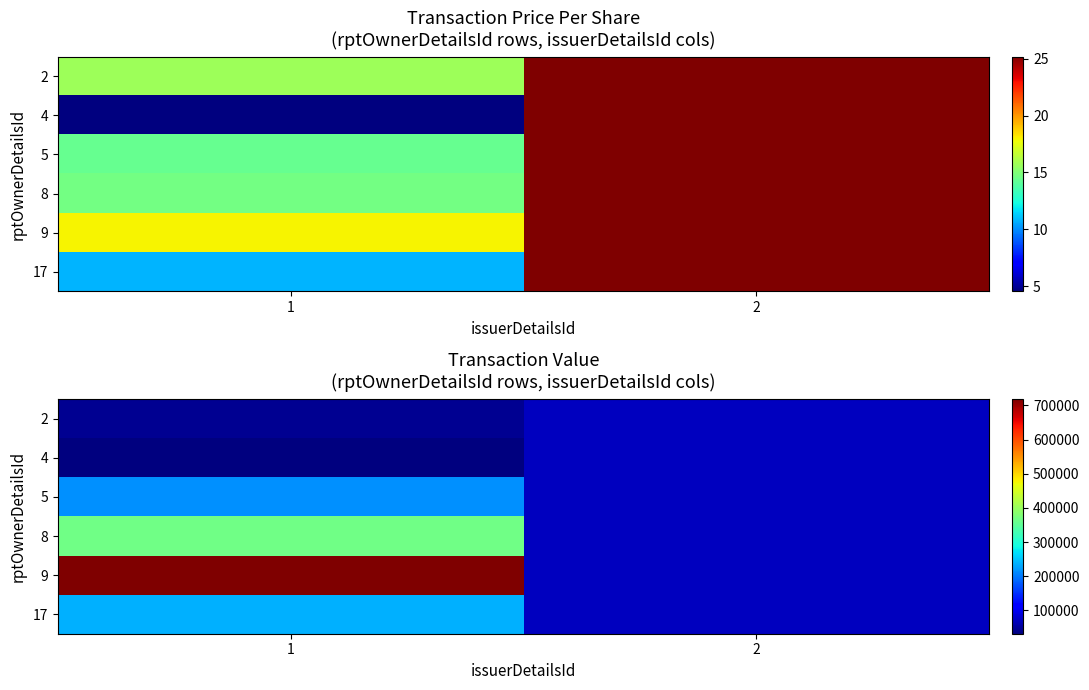

Count the 4 values in the range 31915 to 71911.

2